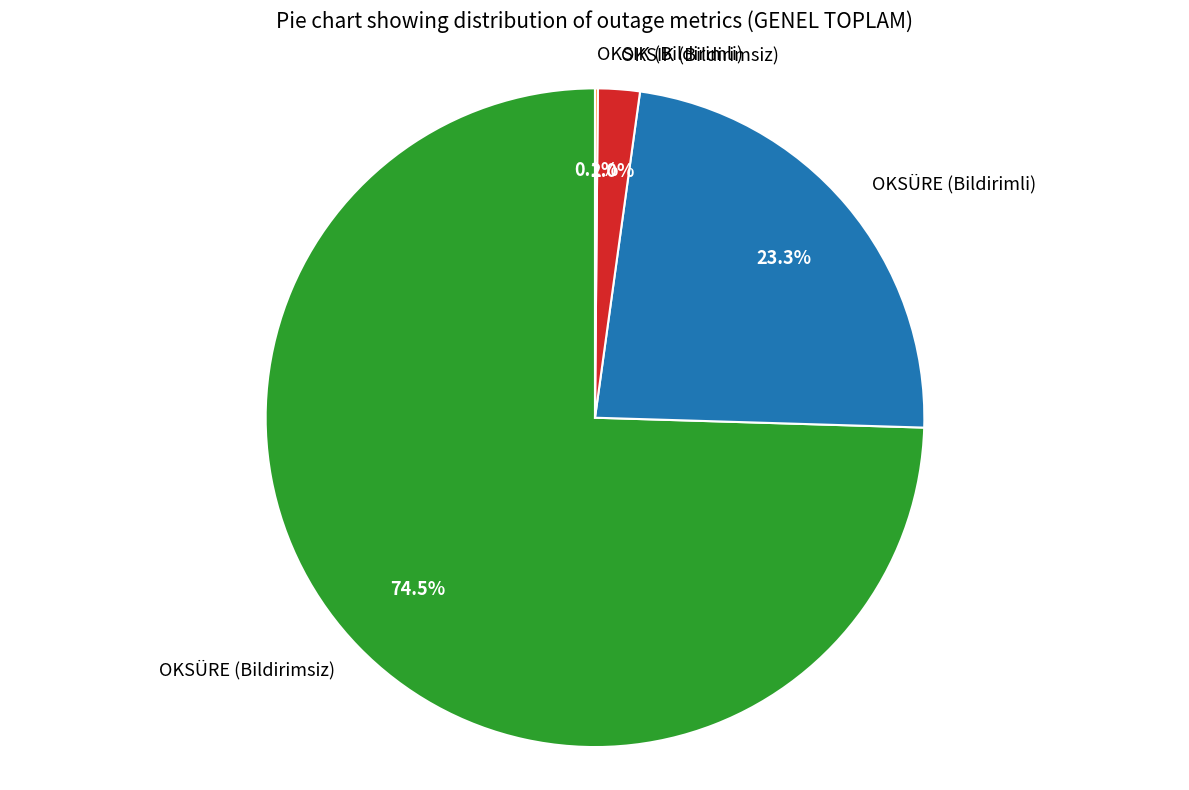

Does any single category account for the majority?

Yes